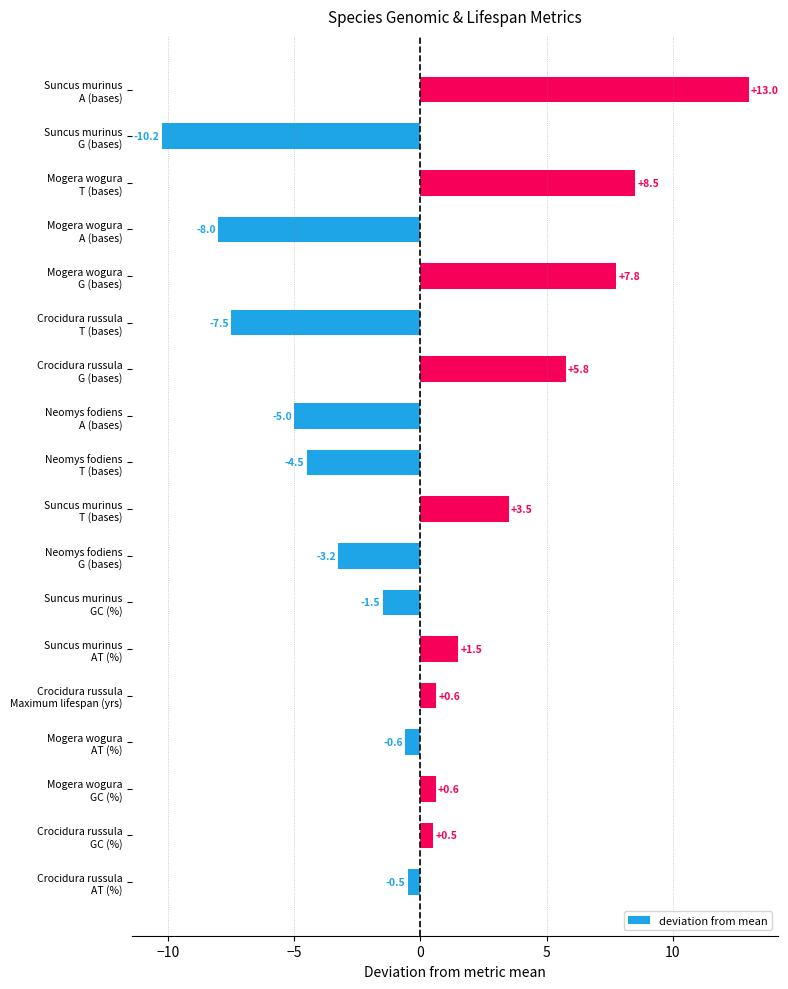

Which category has the lowest value across all series?

Suncus murinus
G (bases)